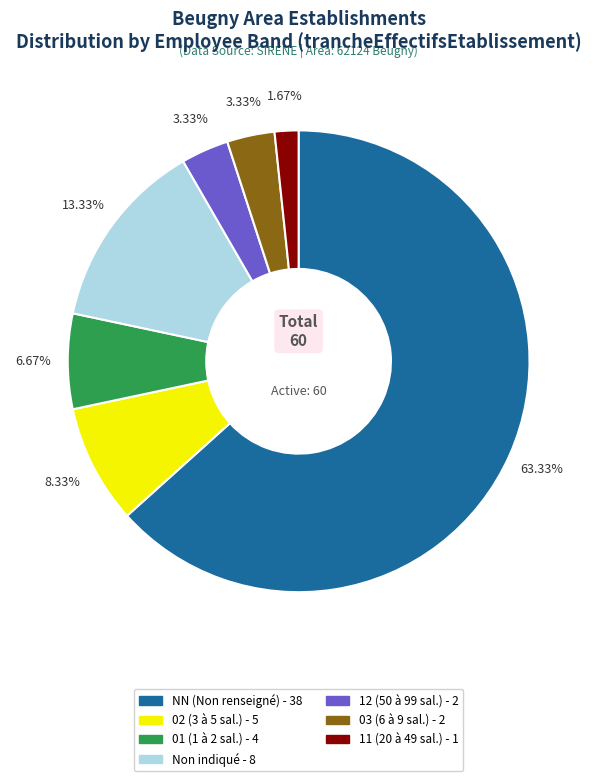

Do 03 (6 à 9 sal.) - 2 and 11 (20 à 49 sal.) - 1 together represent more than half of the pie?

No